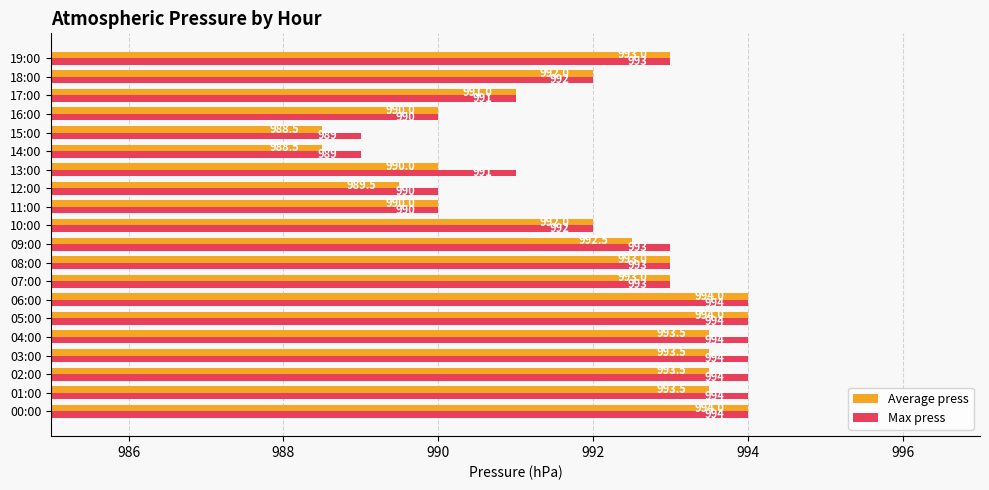

What is the total value across all series at 11:00?

1980.0